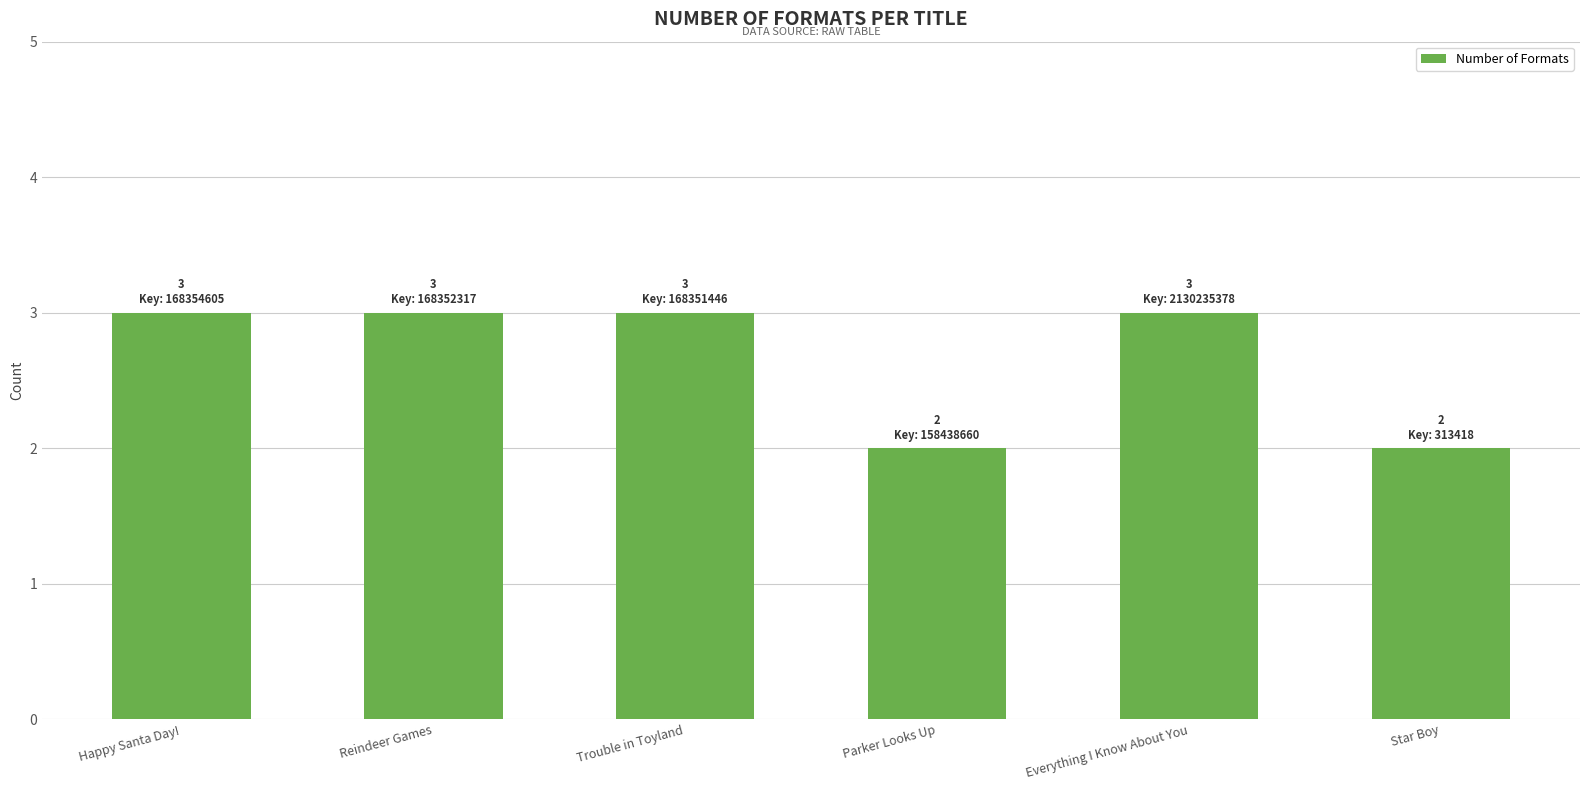

The chart shows a value of 4 at Reindeer Games. True or false?

False